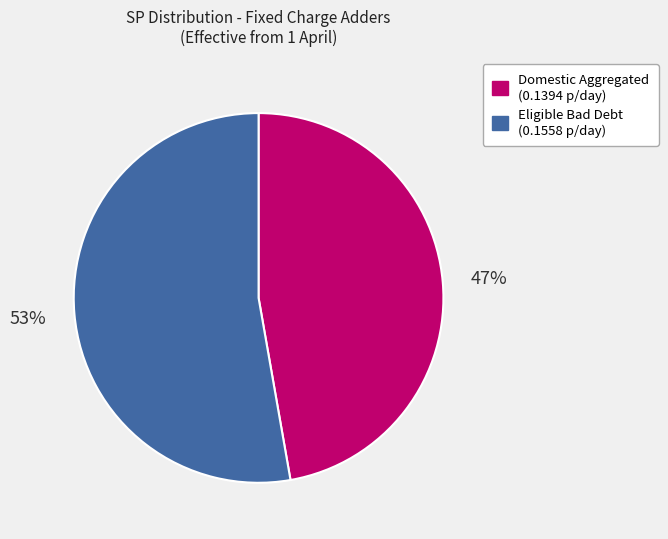

To the nearest percent, what is the average slice percentage?

50%